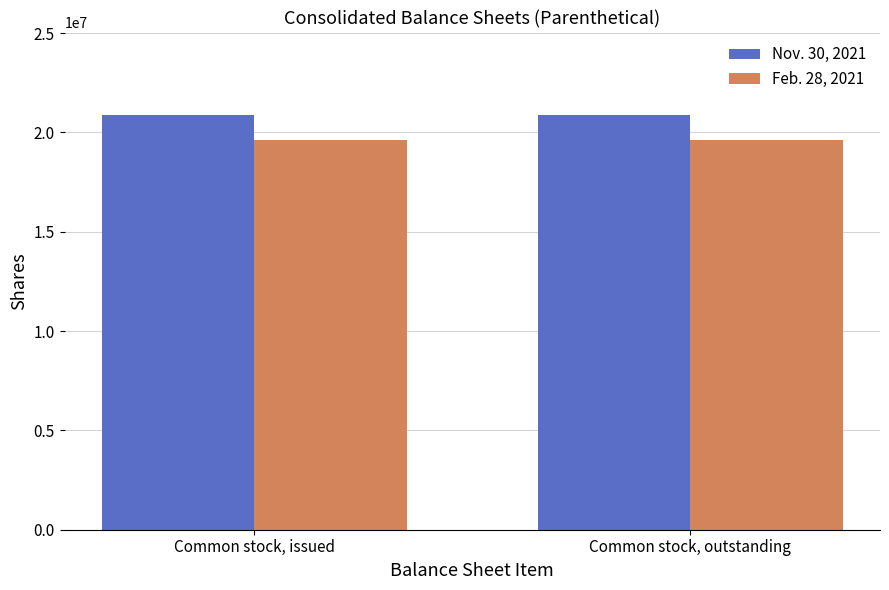

What is the total value across all series at Common stock, issued?

40443000